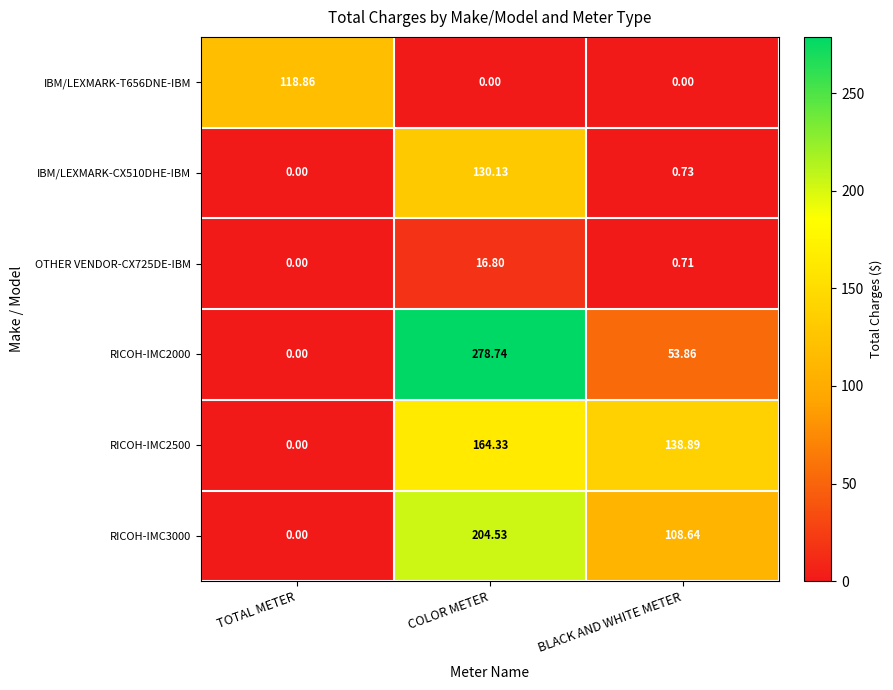

Which series has the largest total across all categories?

RICOH-IMC2000